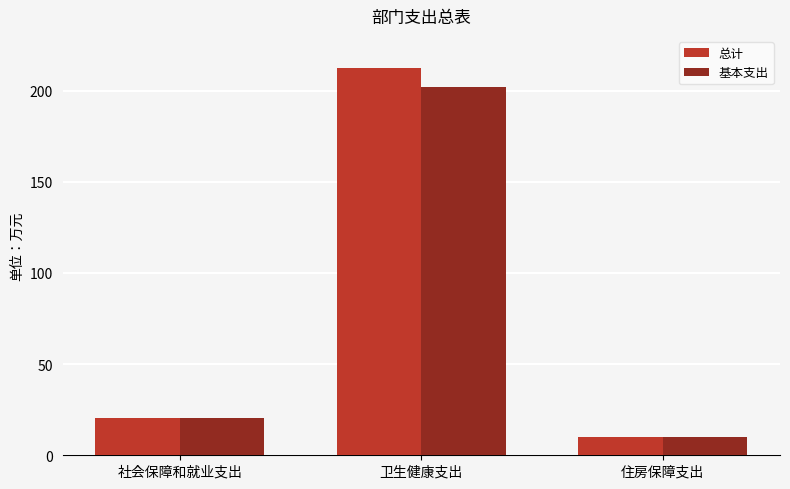

How many values in the 基本支出 series are below 20?

1